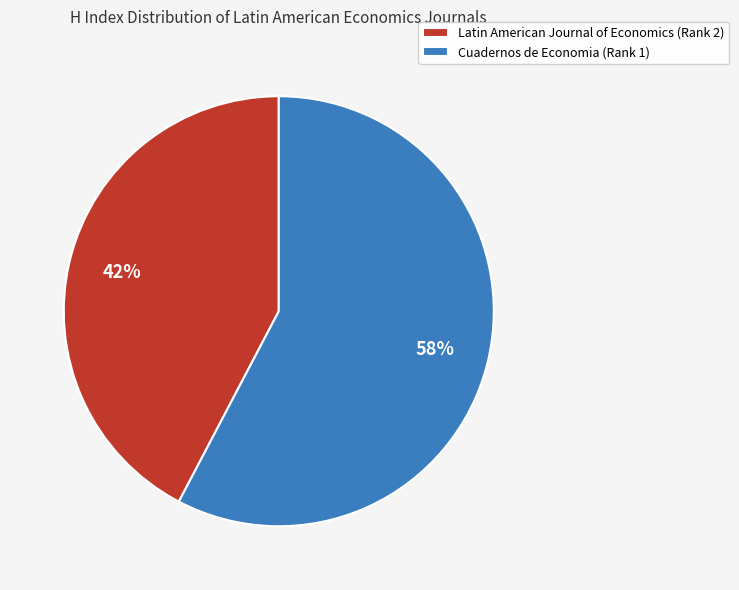

Do Latin American Journal of Economics (Rank 2) and Cuadernos de Economia (Rank 1) together represent more than half of the pie?

Yes